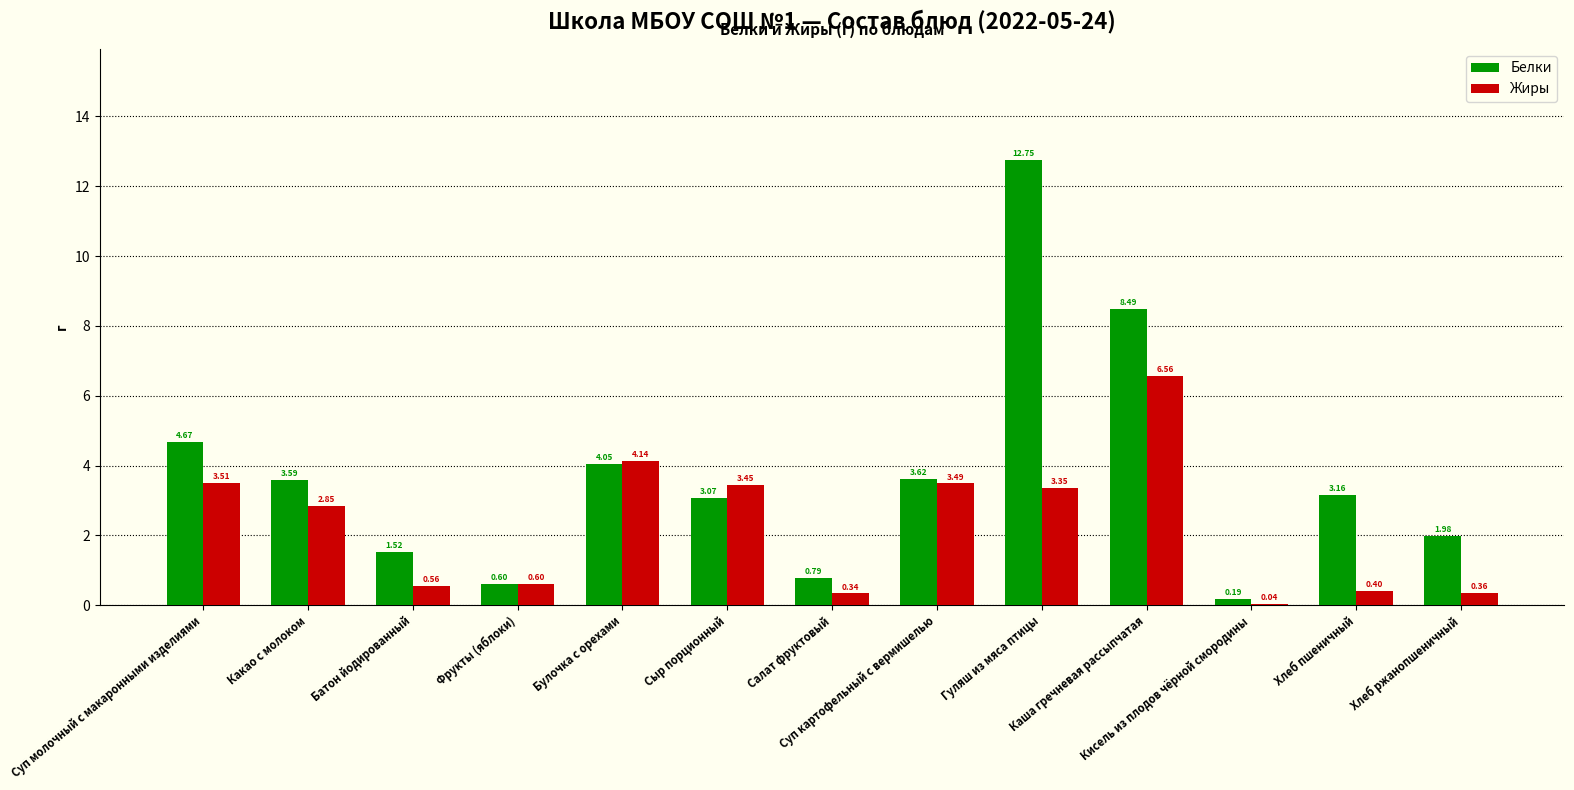

Are the bars horizontal?

No